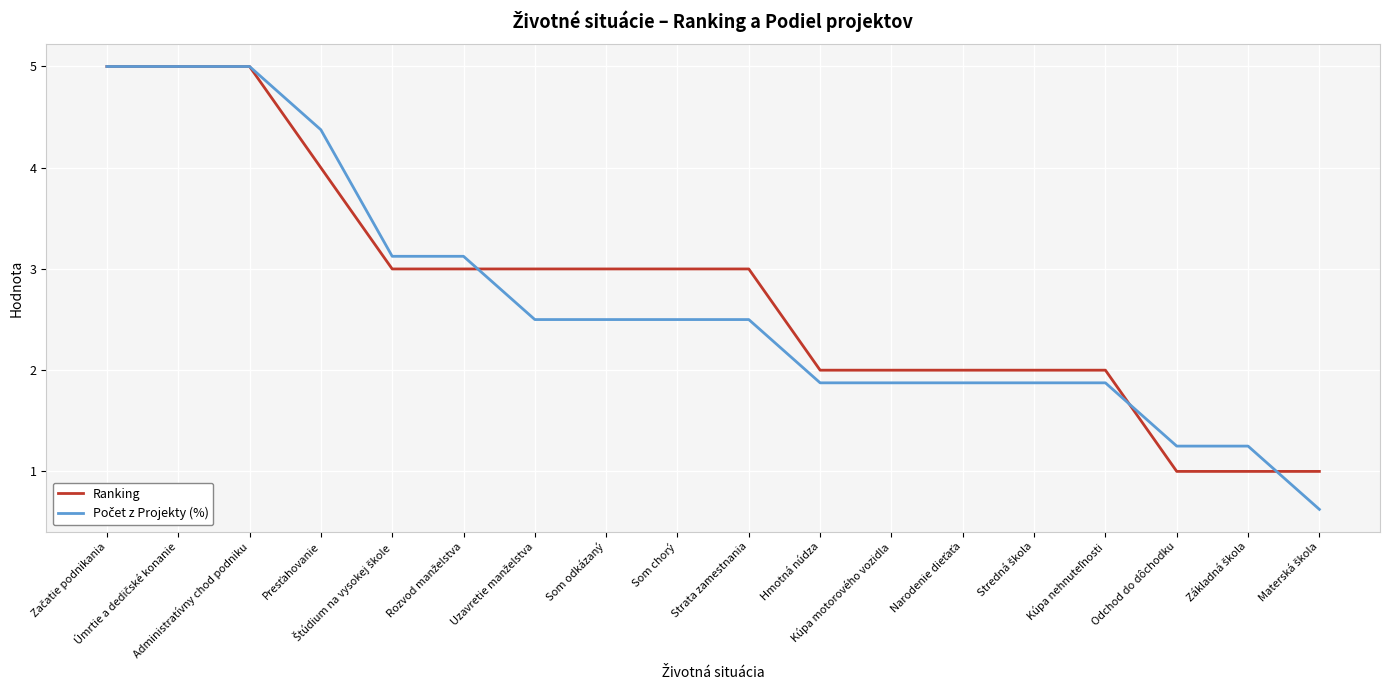

What is the lowest value of the Ranking series?

1.0